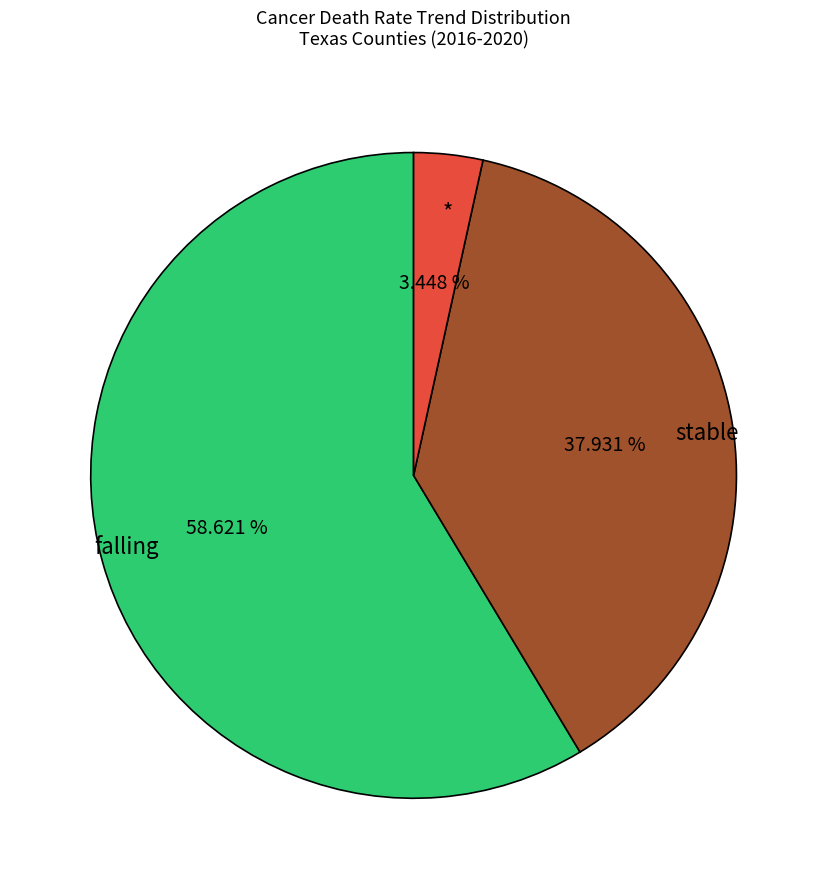

Is the sum of stable and falling greater than half?

Yes